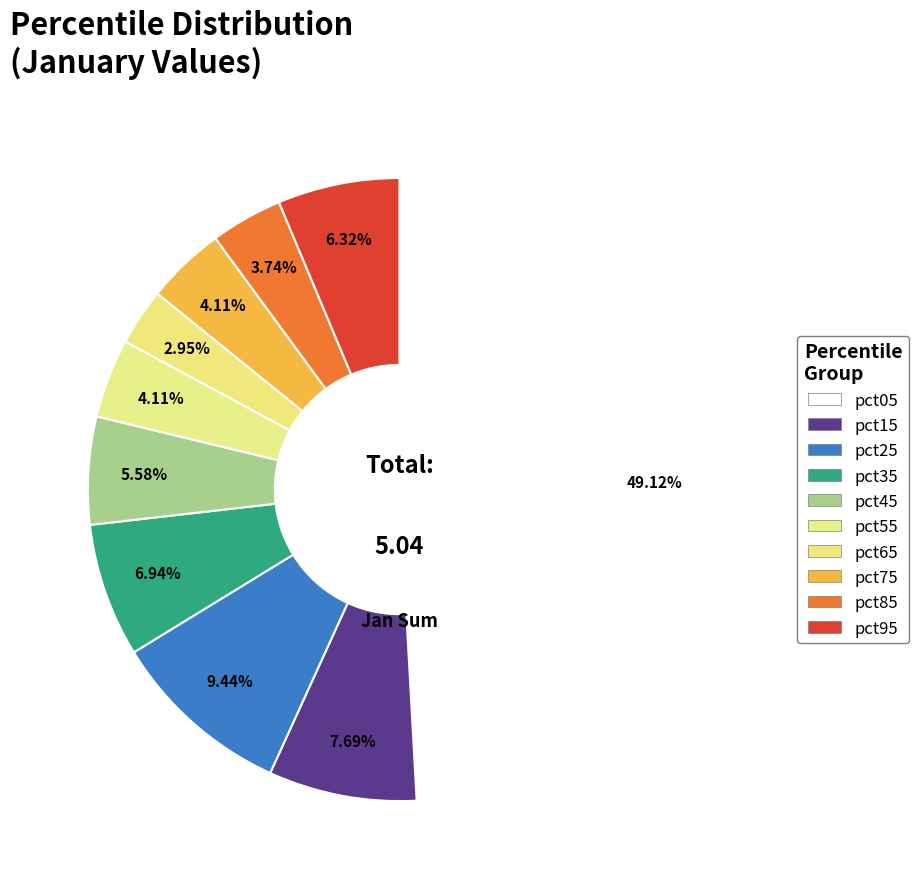

Count the number of slices in the pie.

10